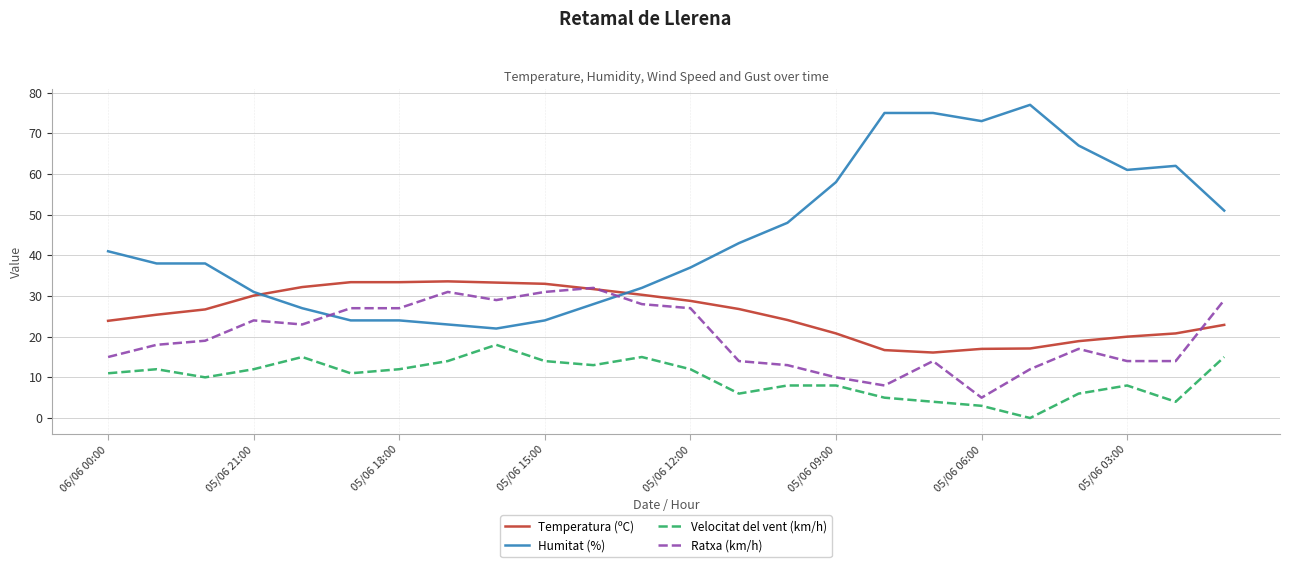

How many times do Humitat (%) and Ratxa (km/h) cross each other?

2